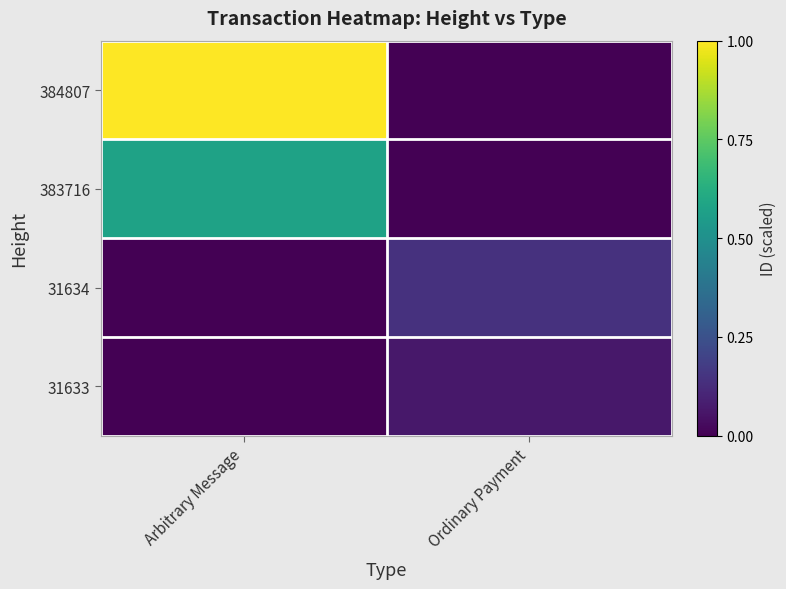

Rank the series at Arbitrary Message from highest to lowest value.

384807, 383716, 31634, 31633